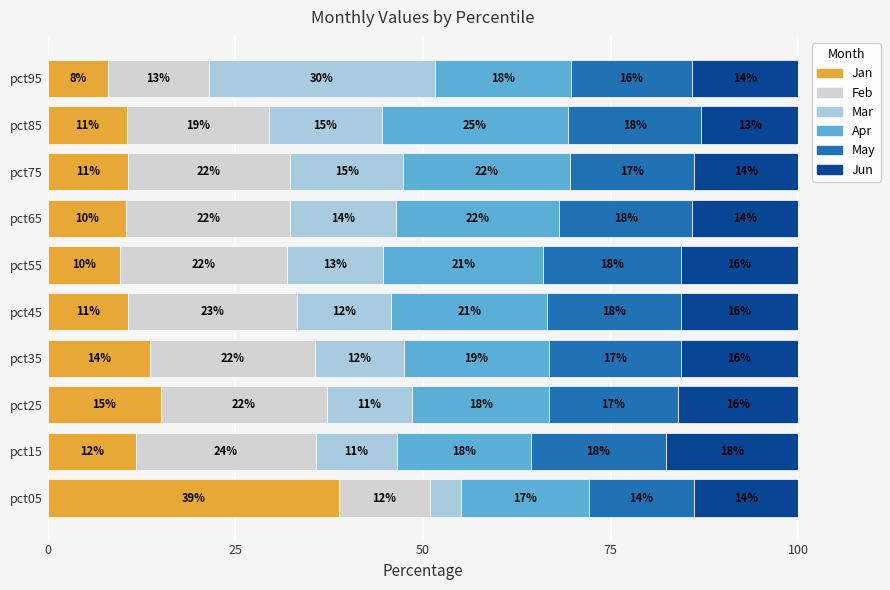

Which category has the lowest value in the Jan series?

pct95